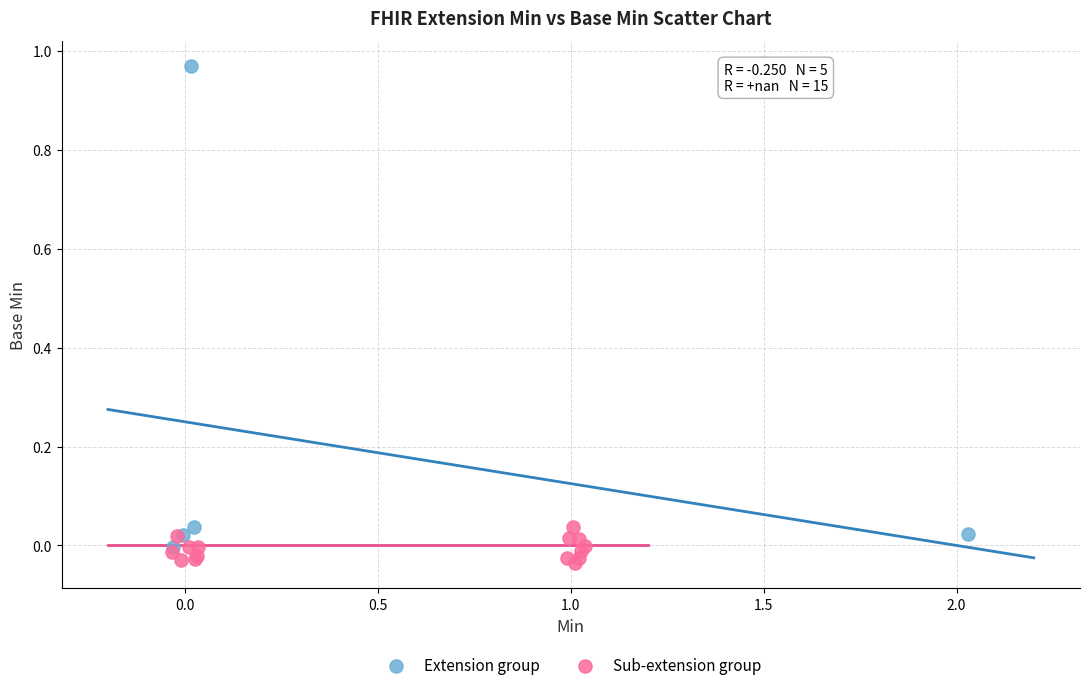

Which series contains the lowest Y value?

Sub-extension group